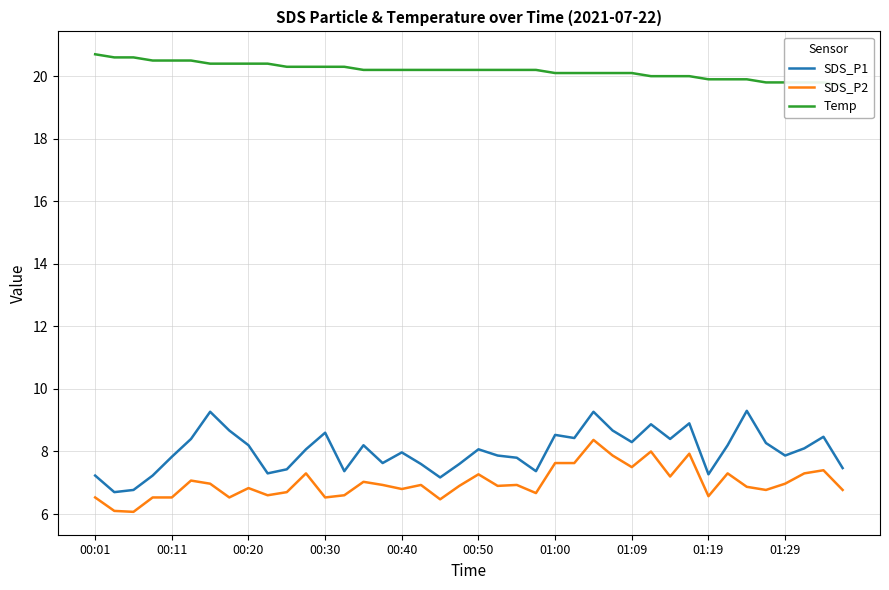

Is the value of SDS_P2 at 00:01 greater than the value of SDS_P1 at 00:01?

No